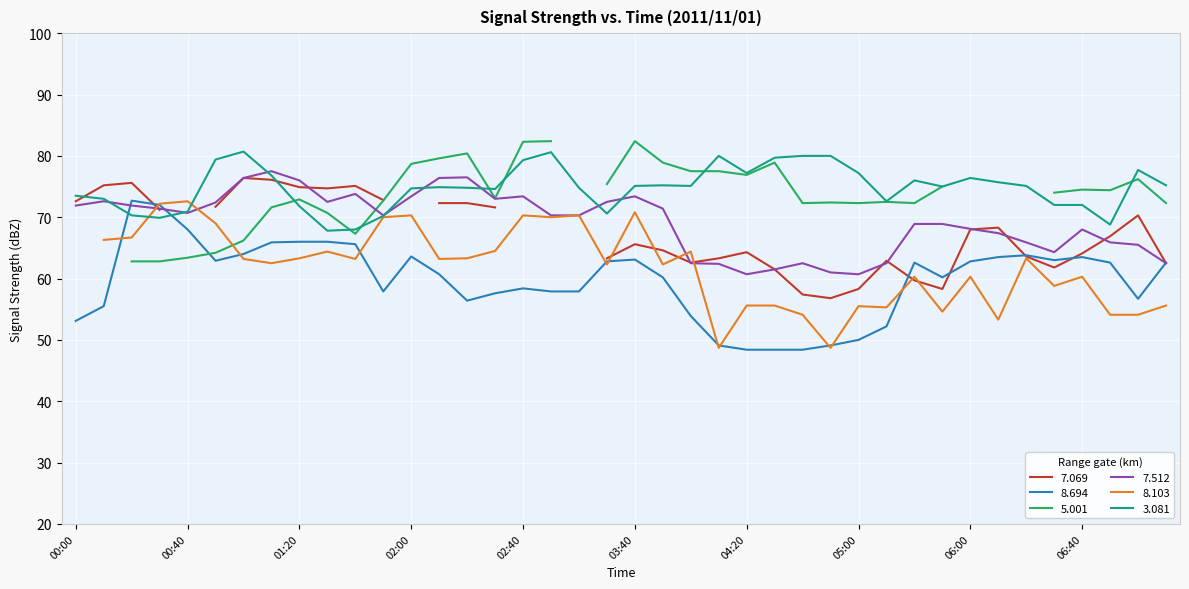

True or false: 8.694 has more than 2 points higher than both neighbors.

True